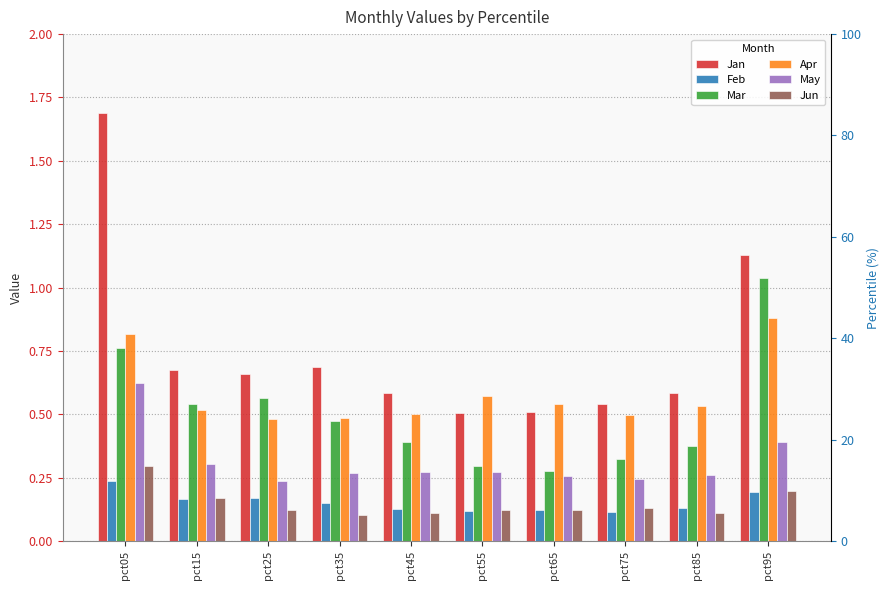

The value of Apr at pct45 is 0.5. True or false?

True